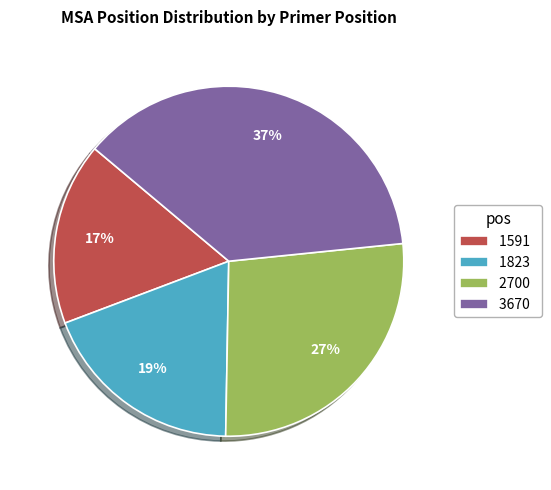

Is 1823 the majority of the pie?

No